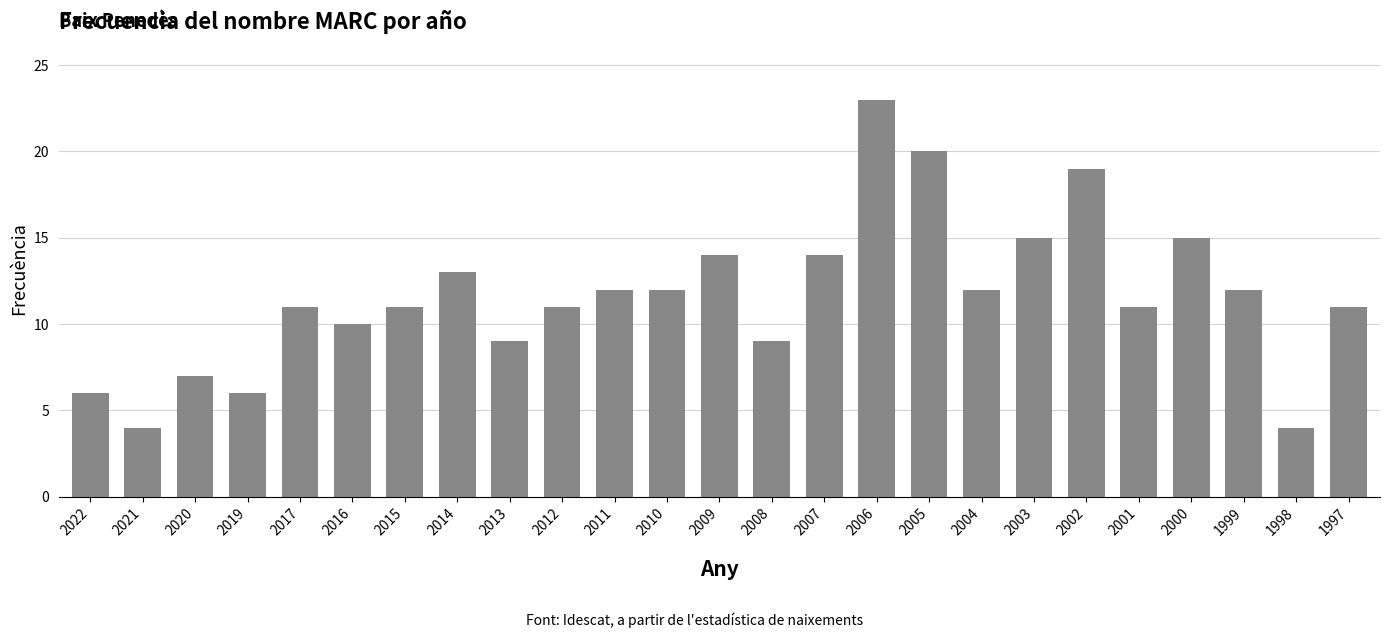

Between 2010 and 2014, which is larger?

2014